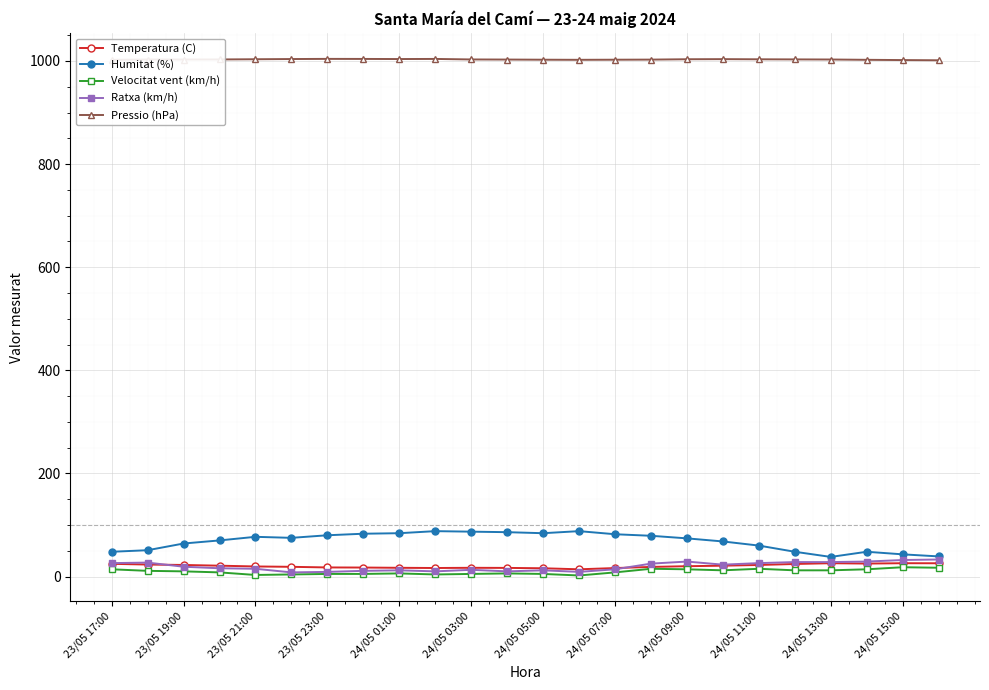

What is the value of the Velocitat vent (km/h) point at the 8th from the left?

5.0